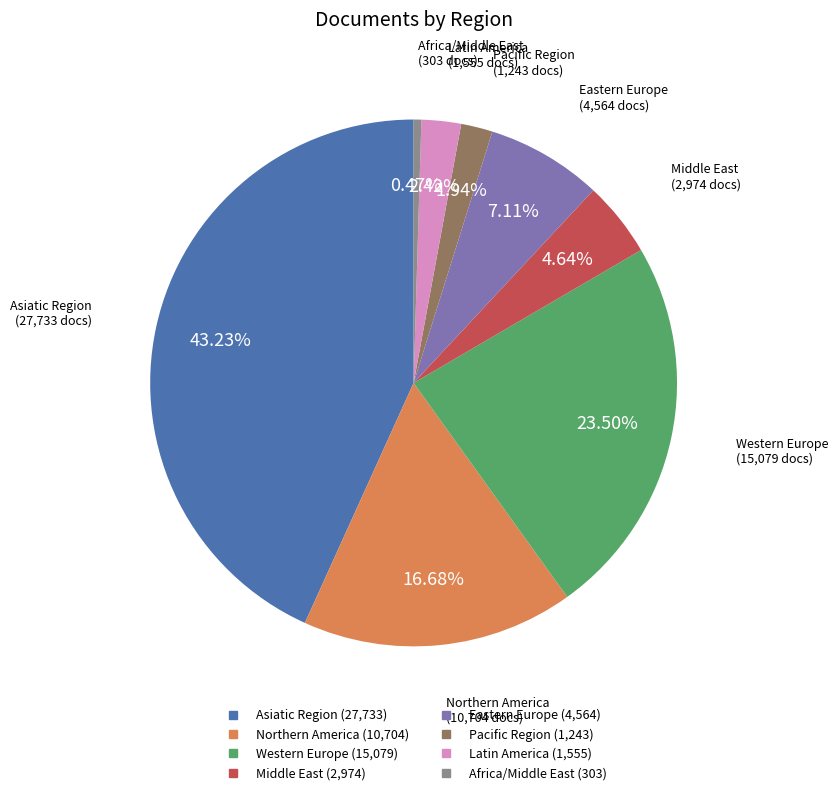

Does any single category account for the majority?

No